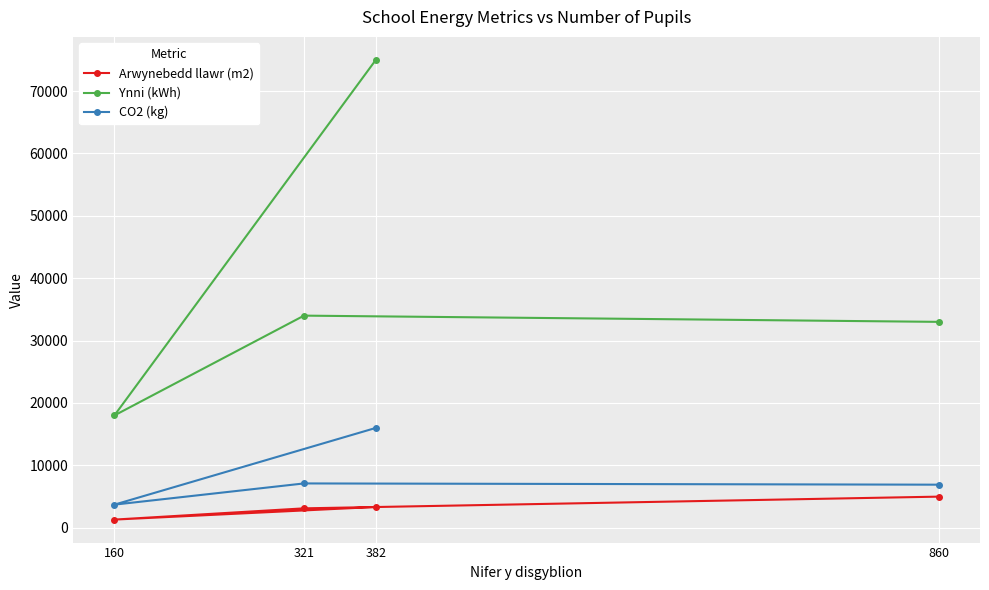

Does the chart display data point markers on the line(s)?

Yes